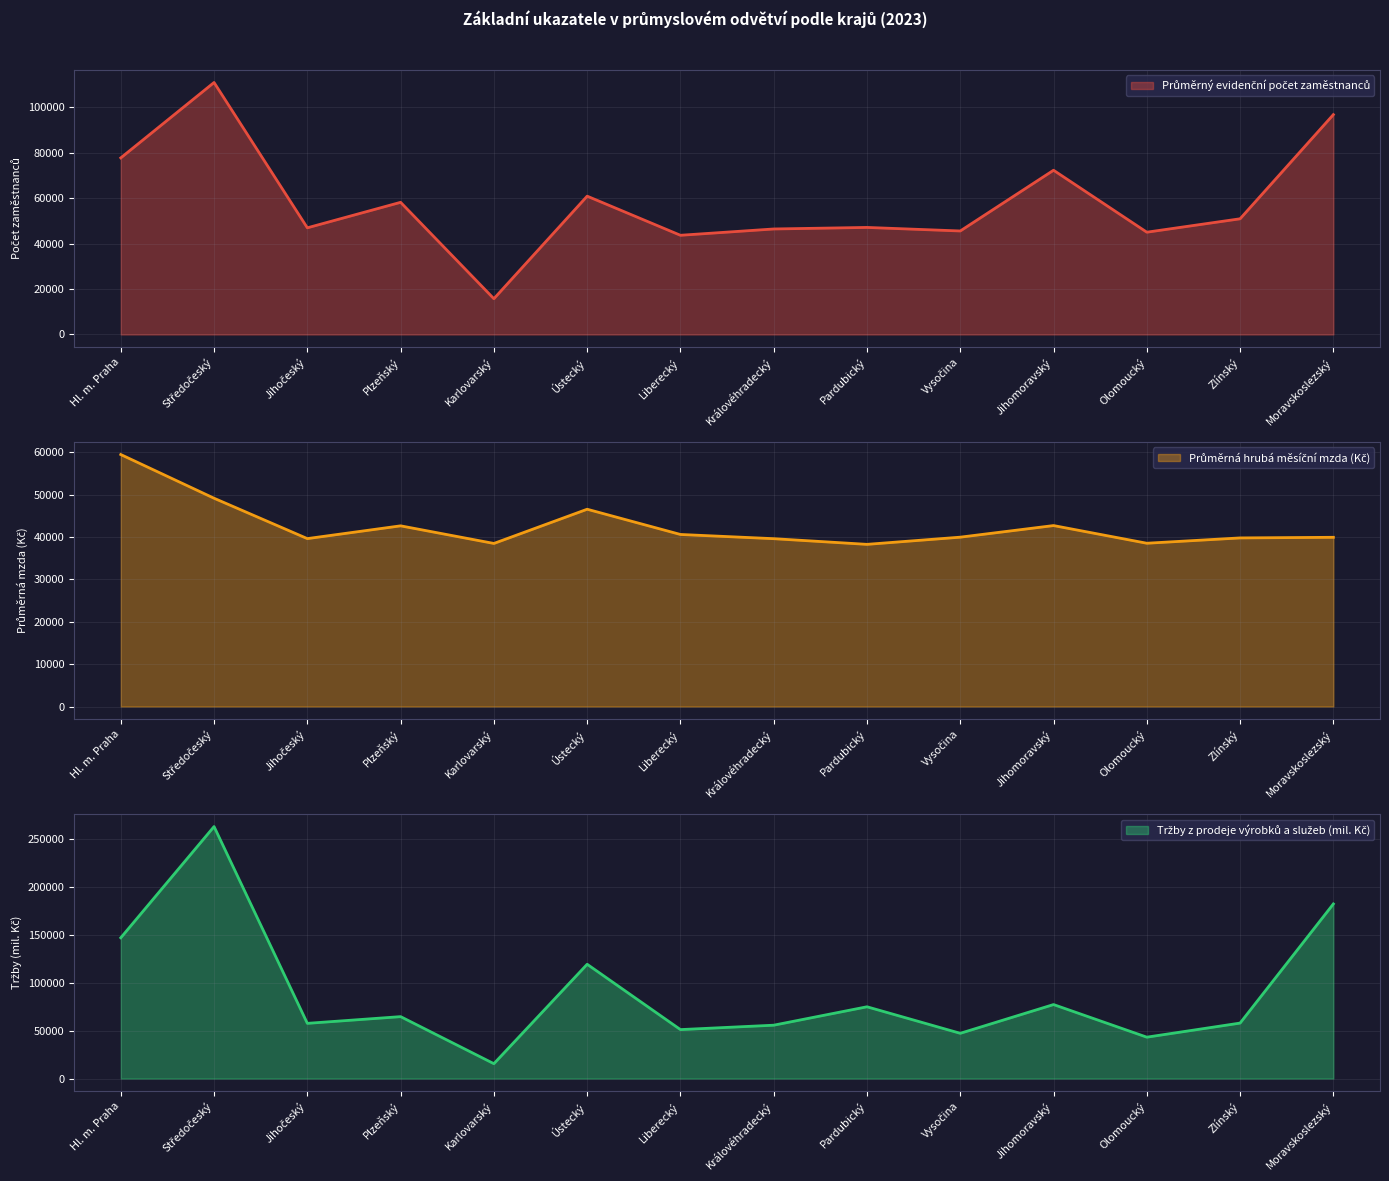

Where is the first local maximum for Tržby z prodeje výrobků a služeb (mil. Kč)?

Středočeský